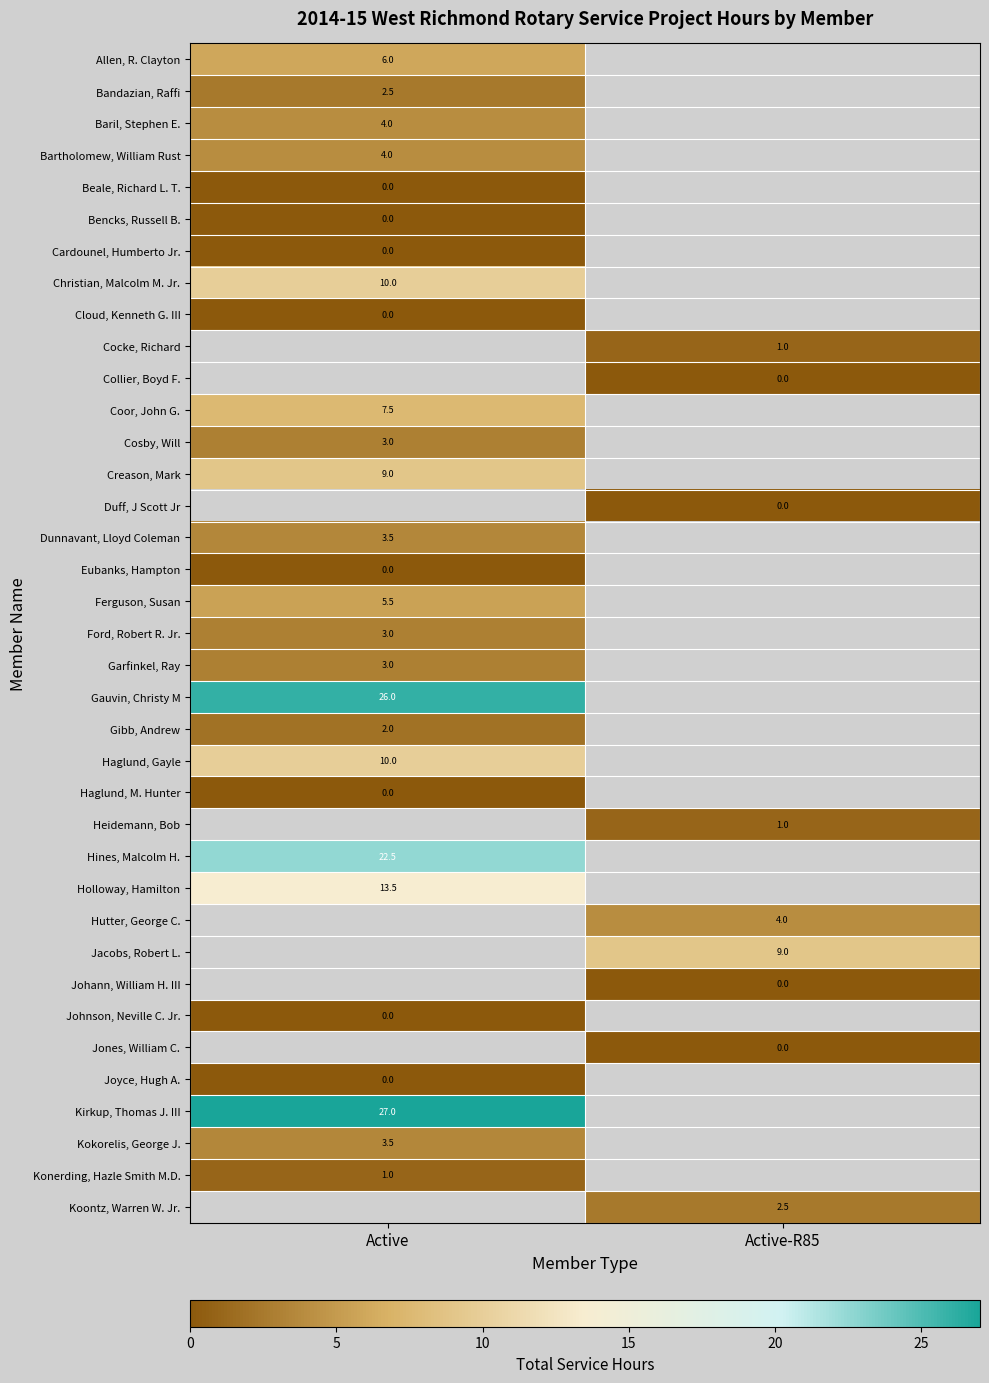

Is it true that row_15 equals 3.5 at Active?

True